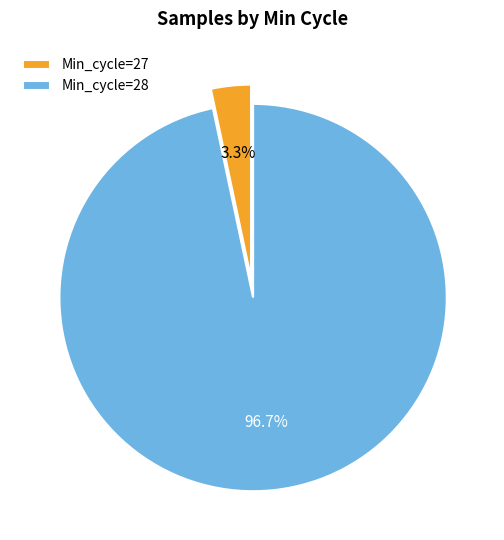

Which slice is the smallest?

Min_cycle=27